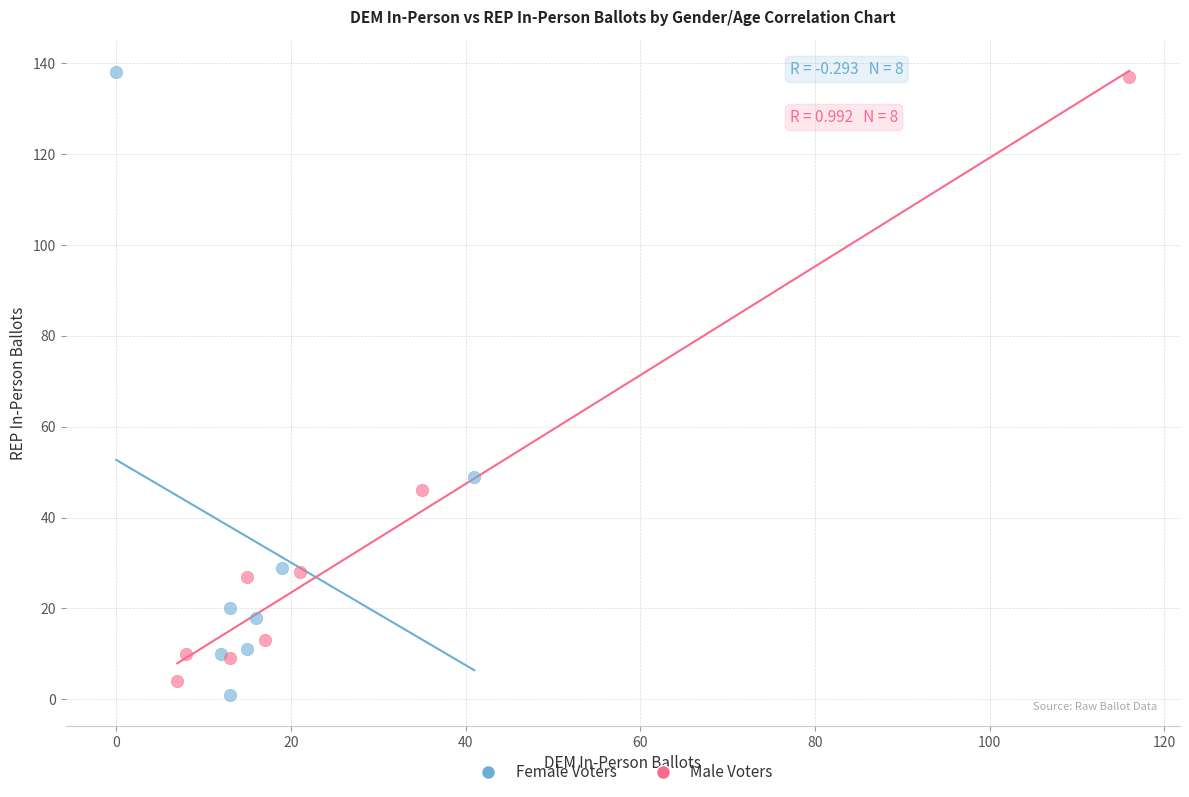

Which series has the widest spread of Y values?

Female Voters